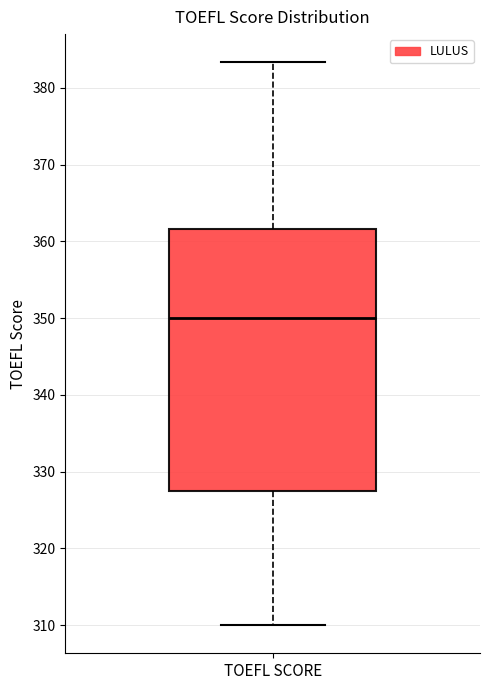

Transcribe this box plot: give where the median line is, the range the box spans, and where the two whiskers end, as read against the y-axis. The values are not printed on the chart, so give them approximately, as read against the axis.

median 350, box 328 to 362, whiskers 310 to 383